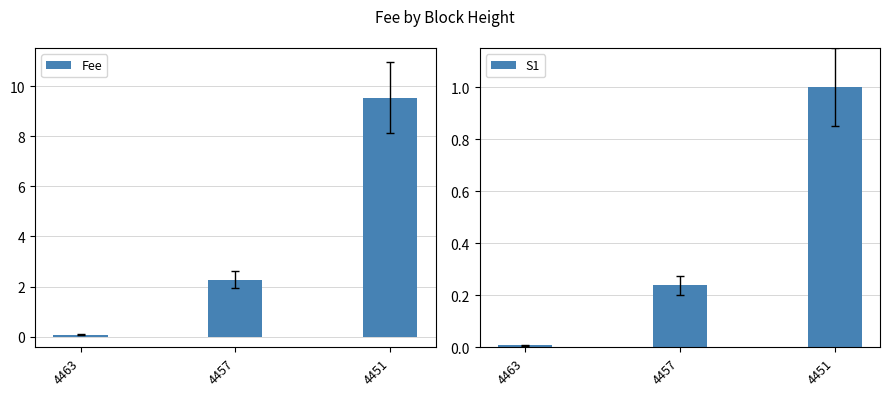

What are all the series names shown in the legend?

Fee, S1